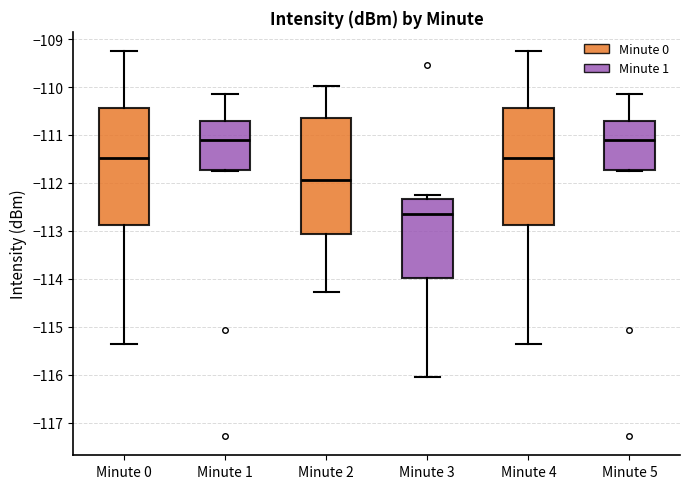

Reading left to right, transcribe this box plot: for each box, give where its median line is, the range the box spans, and where its two whiskers end, as read against the y-axis. The values are not printed on the chart, so give them approximately, as read against the axis.

Minute 0: median -111.5, box -112.9 to -110.4, whiskers -115.4 to -109.2
Minute 1: median -111.1, box -111.7 to -110.7, whiskers -111.7 to -110.1
Minute 2: median -111.9, box -113.1 to -110.6, whiskers -114.3 to -110.0
Minute 3: median -112.6, box -114.0 to -112.3, whiskers -116.0 to -112.3 (just above the box's upper edge)
Minute 4: median -111.5, box -112.9 to -110.4, whiskers -115.4 to -109.2
Minute 5: median -111.1, box -111.7 to -110.7, whiskers -111.7 to -110.1